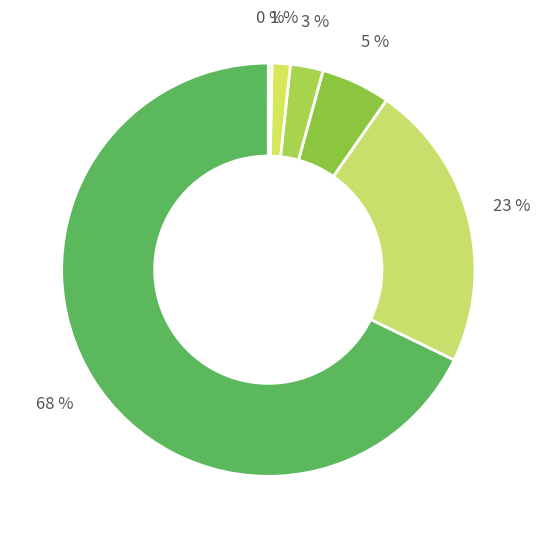

To the nearest percent, what is the average slice percentage?

17%